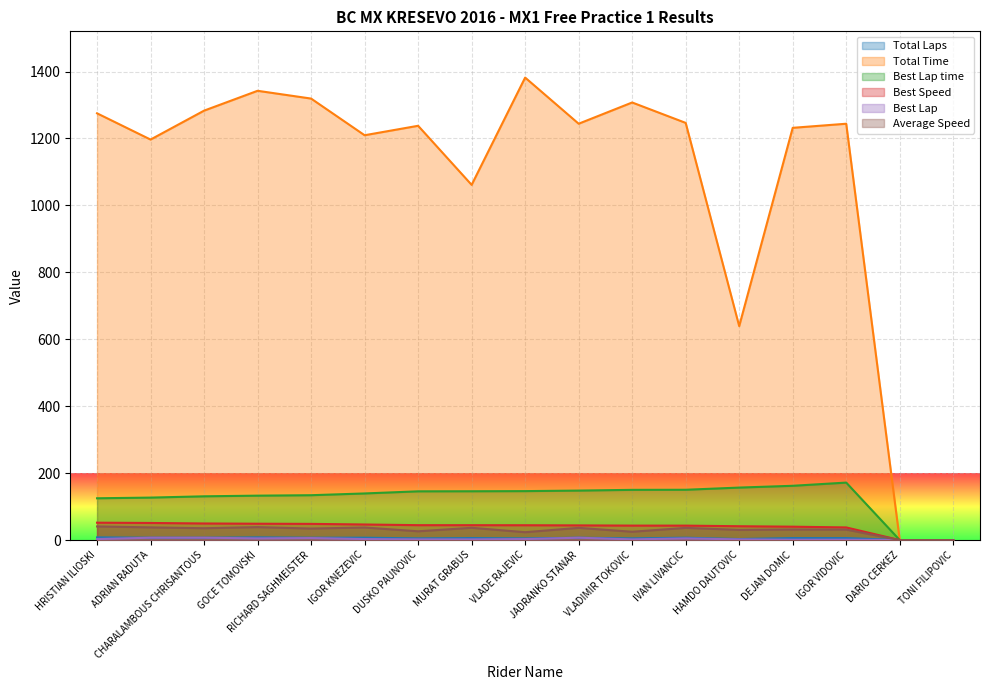

Count the number of data series in this chart.

6